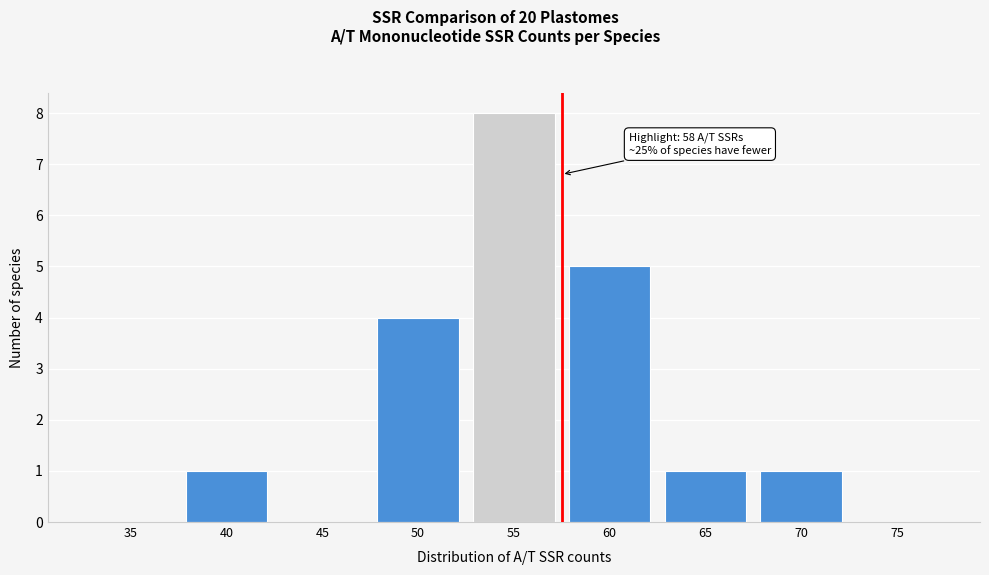

Reading left to right, transcribe all the data shown in this chart.

35=0	40=1	45=0	50=4	55=8	60=5	65=1	70=1	75=0